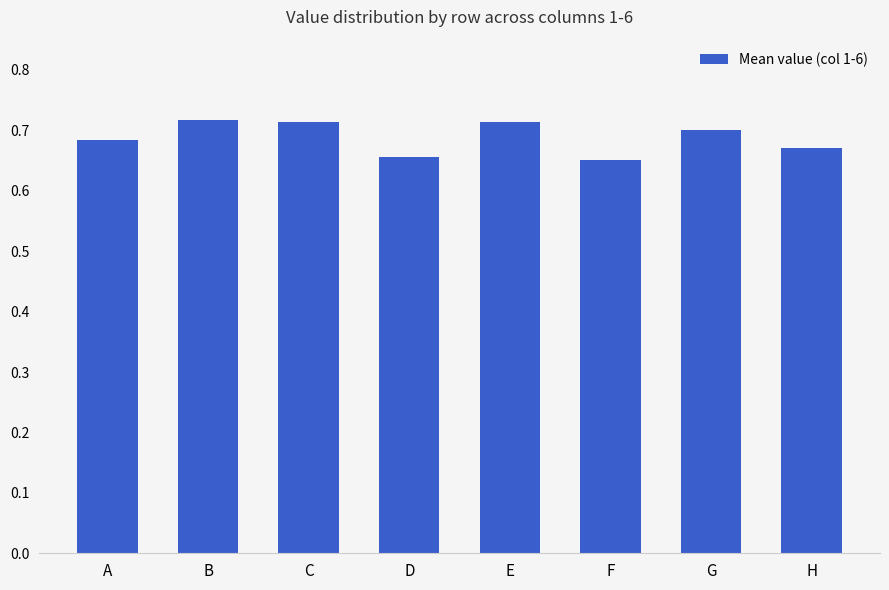

The value at G is 0.7. True or false?

True